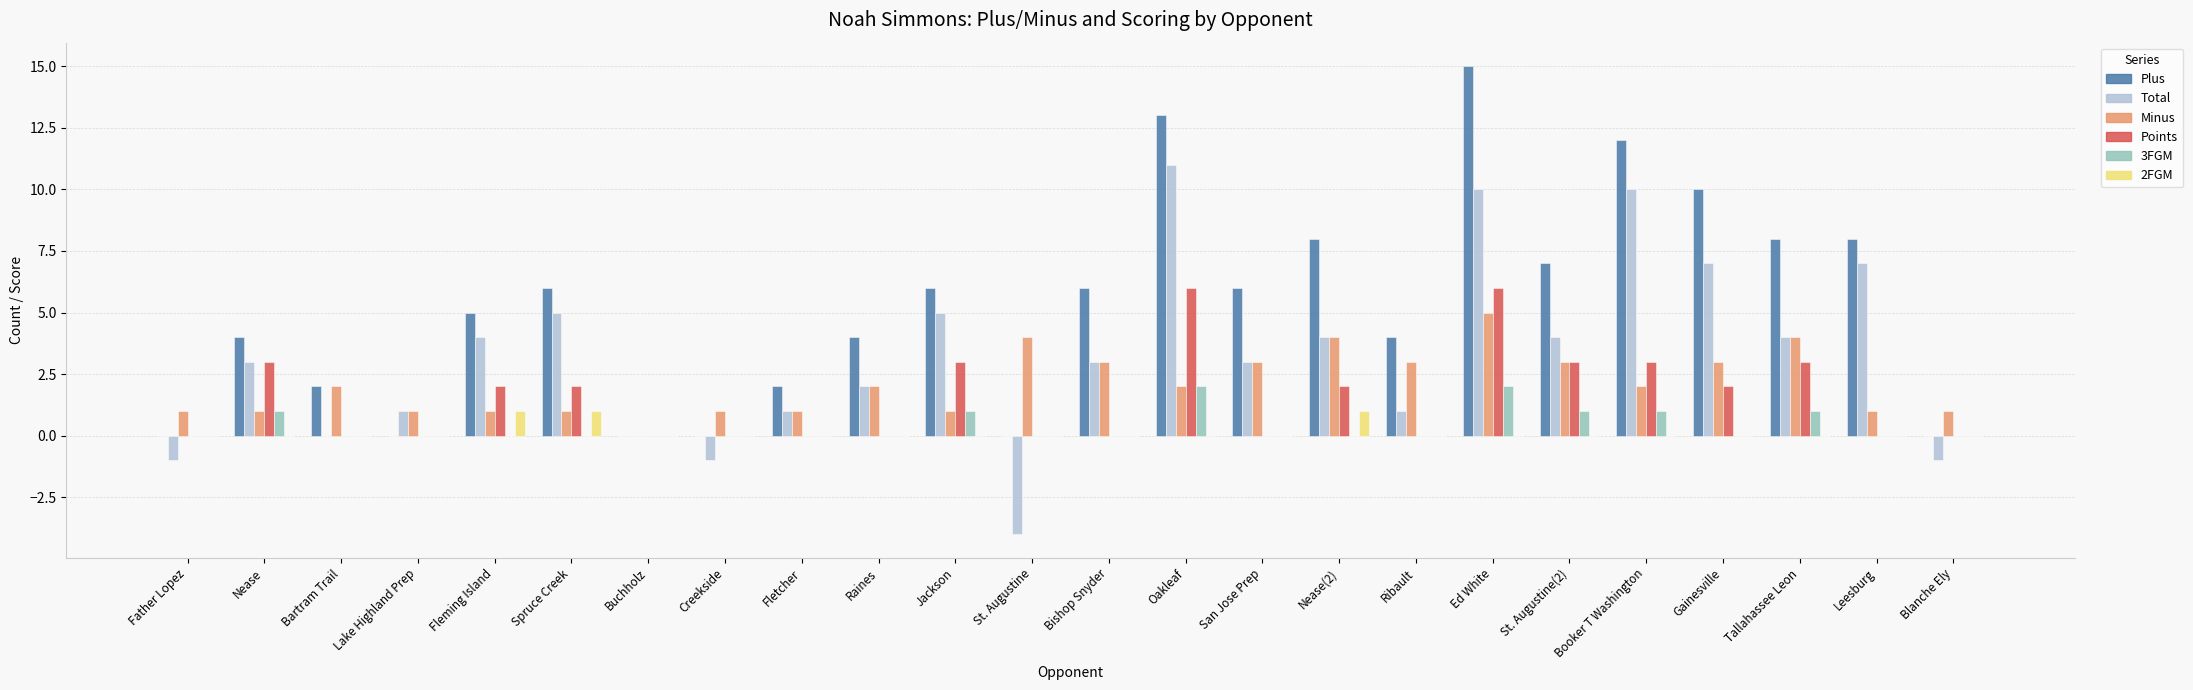

What is the sum of the Minus values at Creekside and Ed White?

6